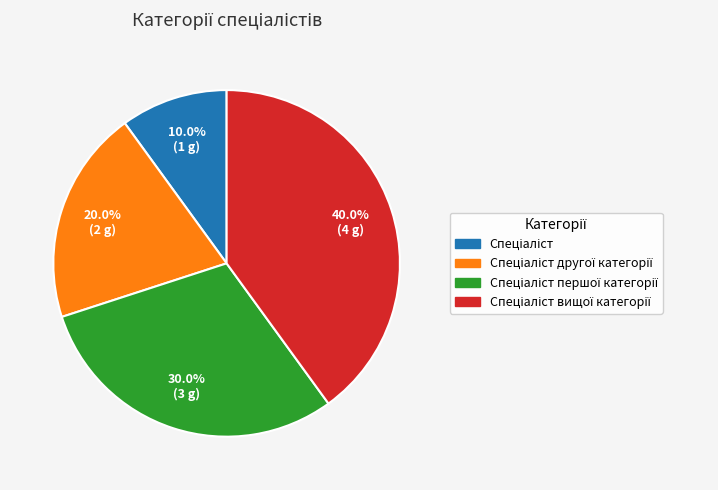

Does any single category account for the majority?

No